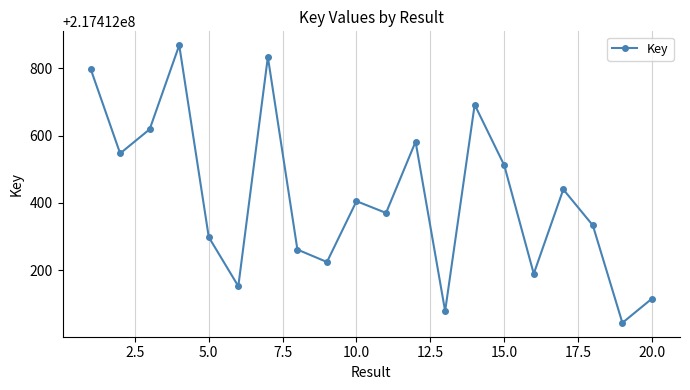

What is the value of the 18th point from the left?

217412333